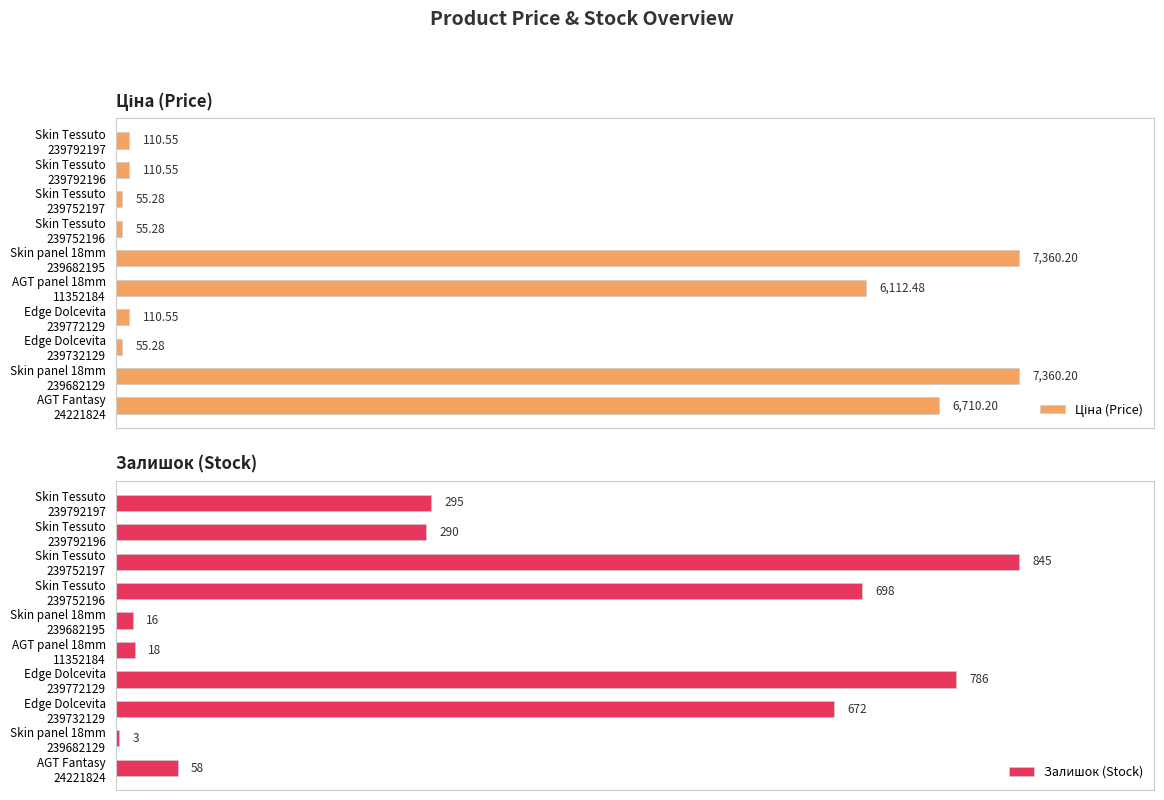

Which series has the largest range (max minus min)?

Залишок (Stock)